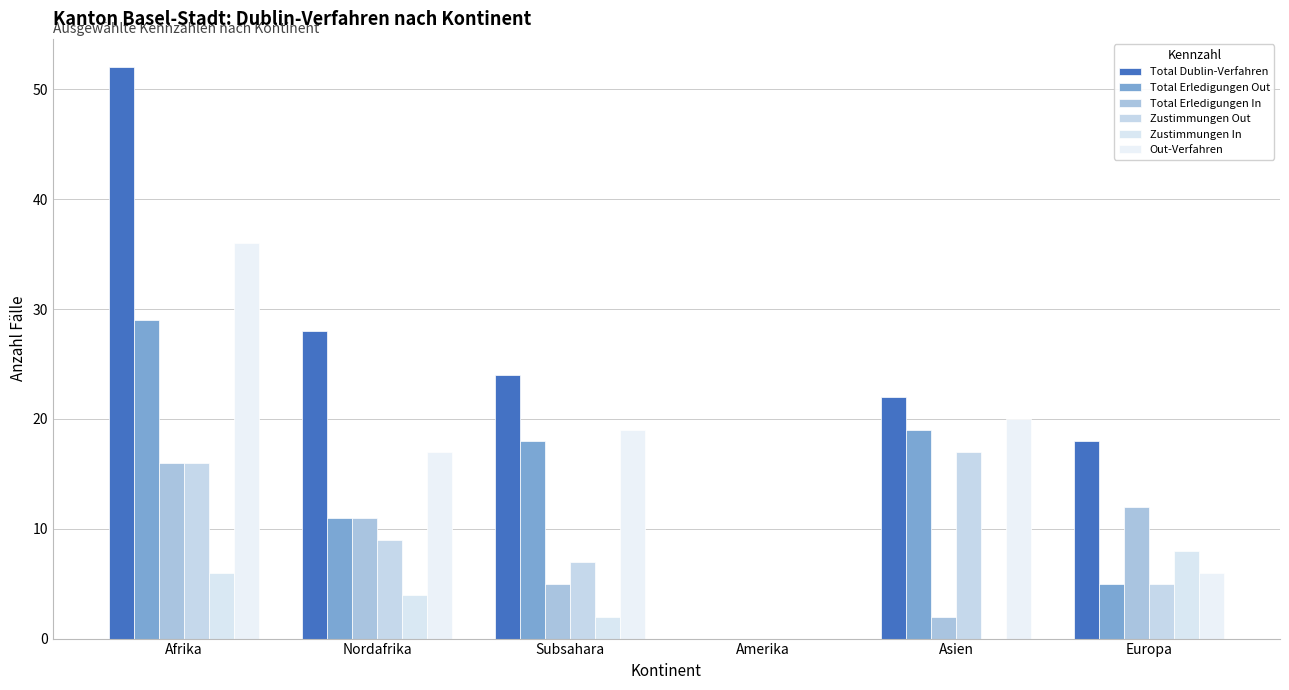

At which category does the chart reach its peak across all series?

Afrika